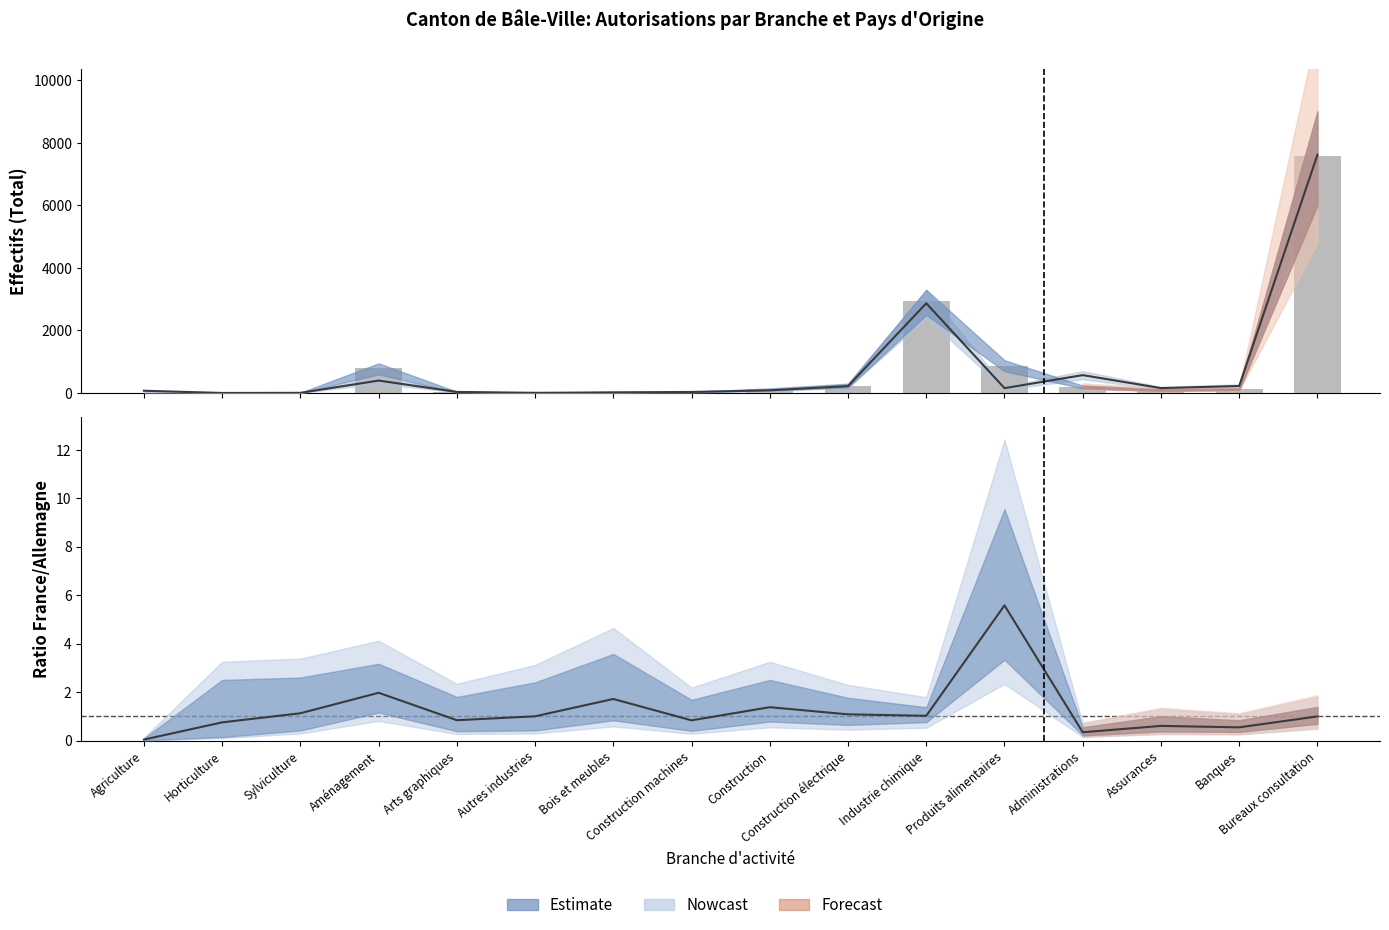

Where does the Allemagne (Total) series first go above 158?

Aménagement